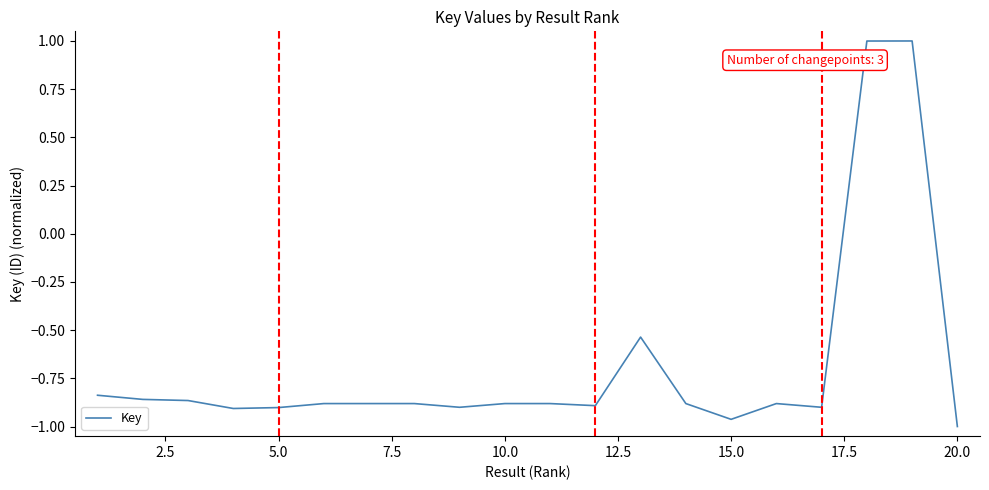

What is the greatest value displayed?

1.0